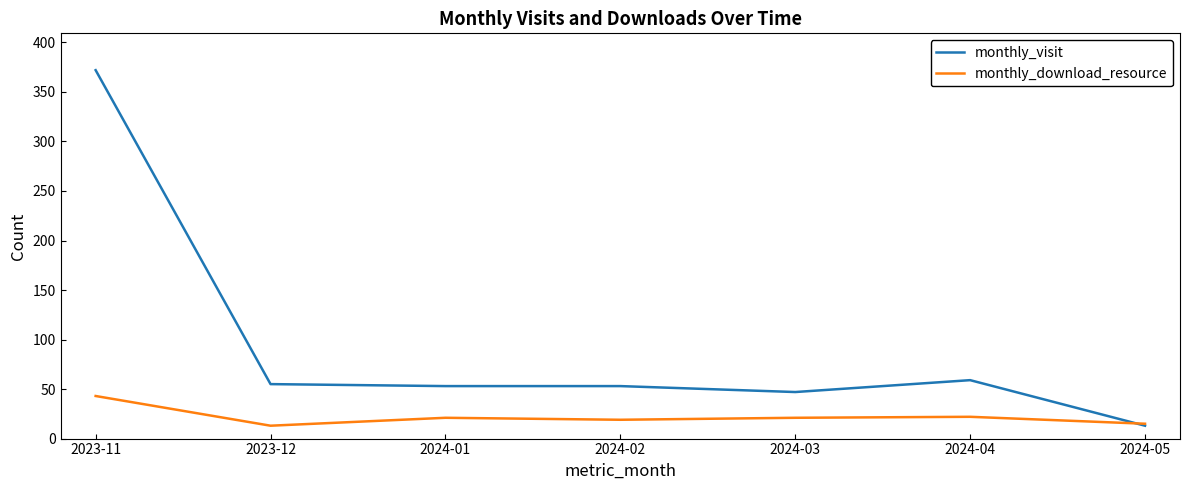

What is the difference between the monthly_visit values at 2024-04 and 2023-11?

313